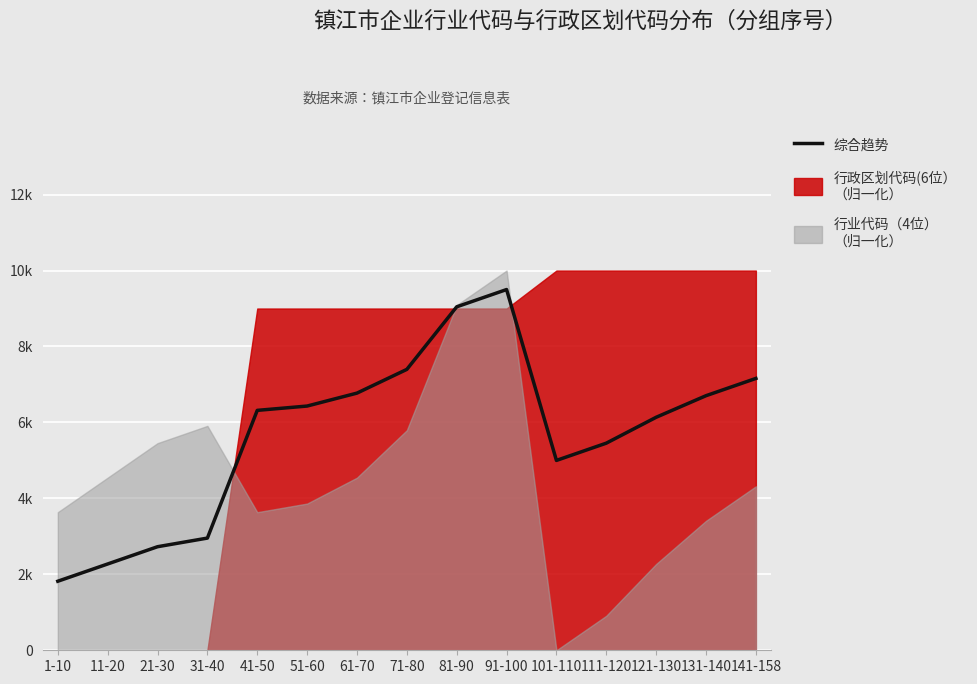

What is the difference between the maximum and minimum values?

7681.8